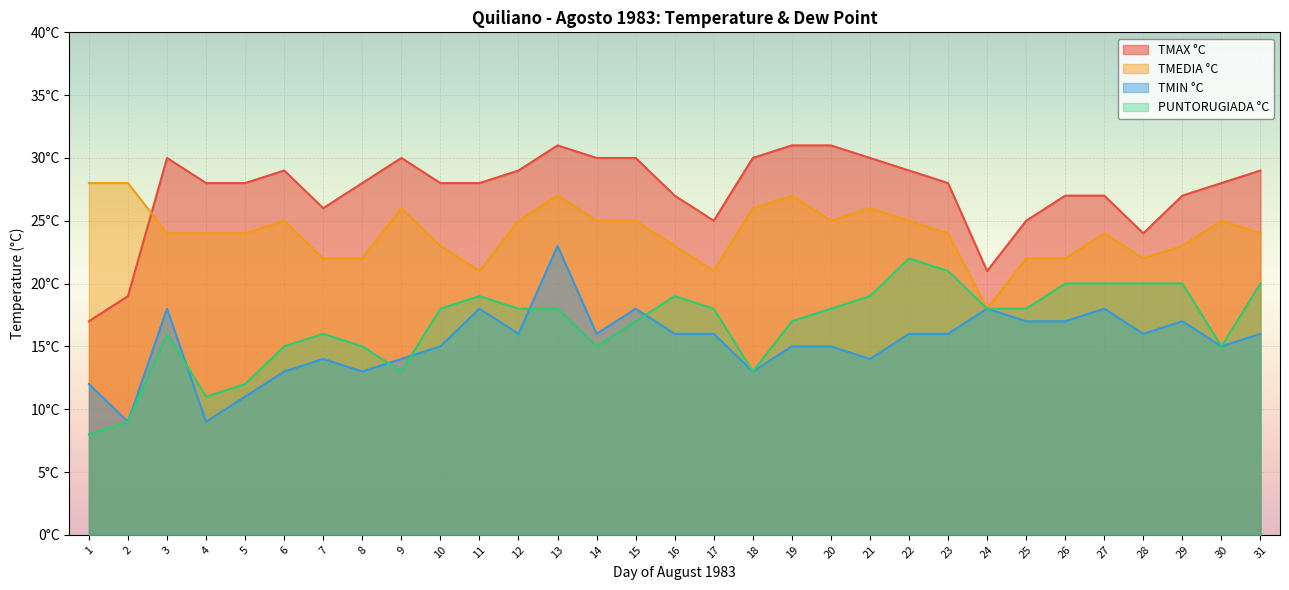

What is the difference between the second highest and second lowest values in the TMIN °C series?

9